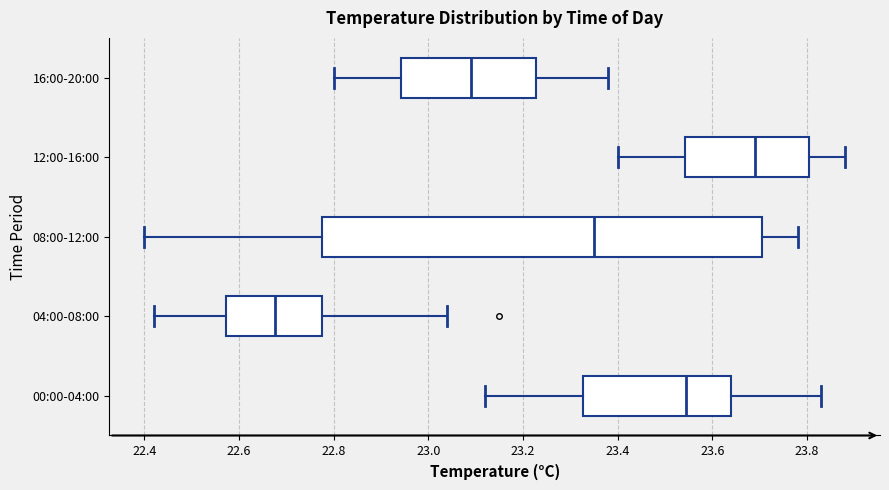

Where is the right edge of the box for 04:00-08:00 on the x-axis? The values are not printed on the chart, so give them approximately, as read against the axis.

22.78